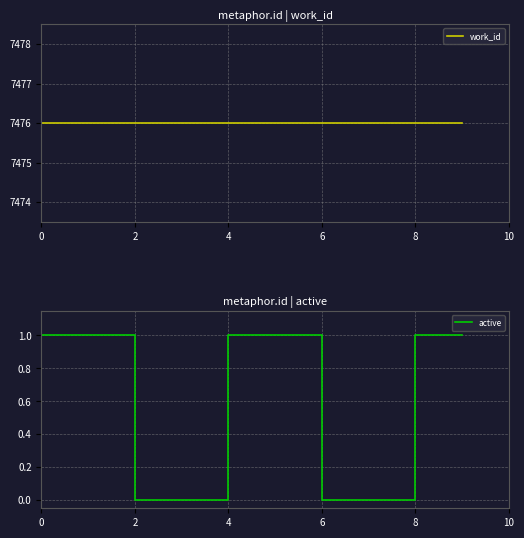

True or false: work_id has a value of 7476 at 8.

True